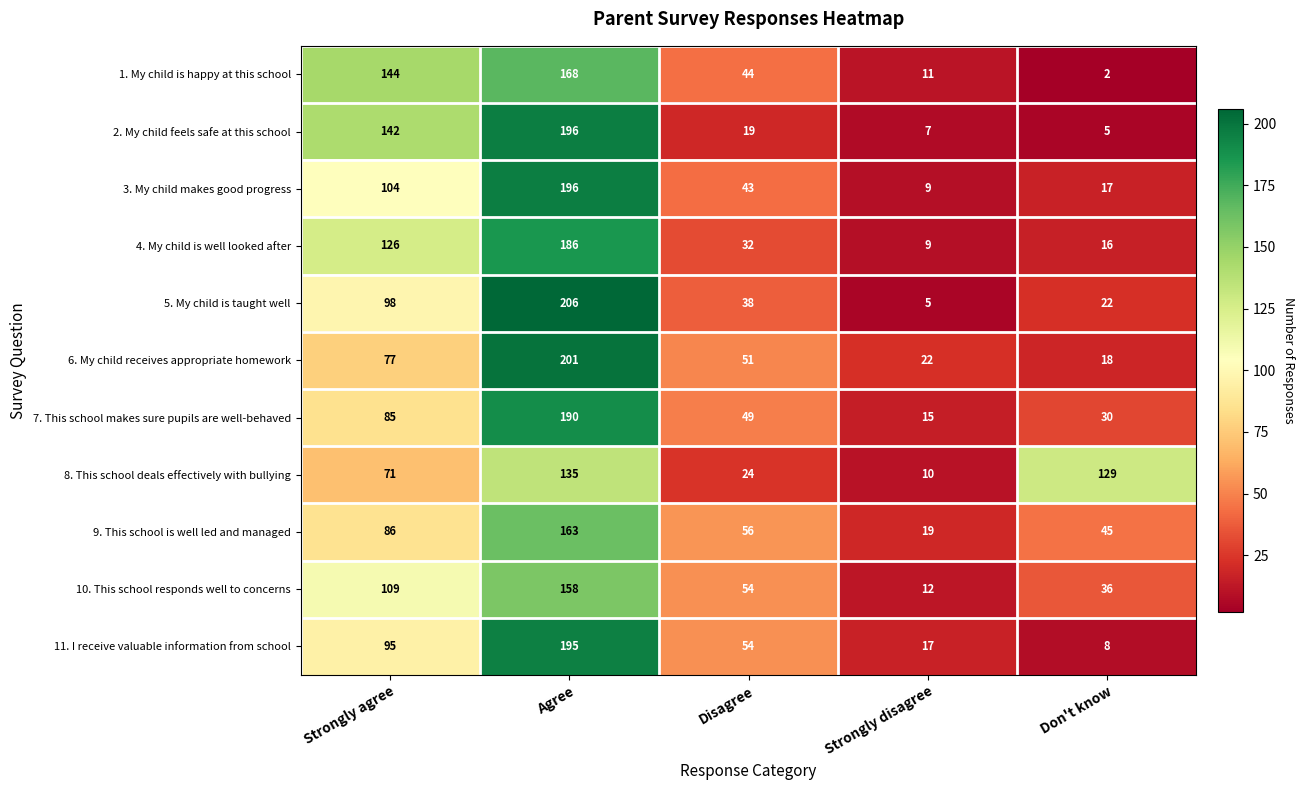

The 11. I receive valuable information from school series shows 2 at Don't know. True or false?

False